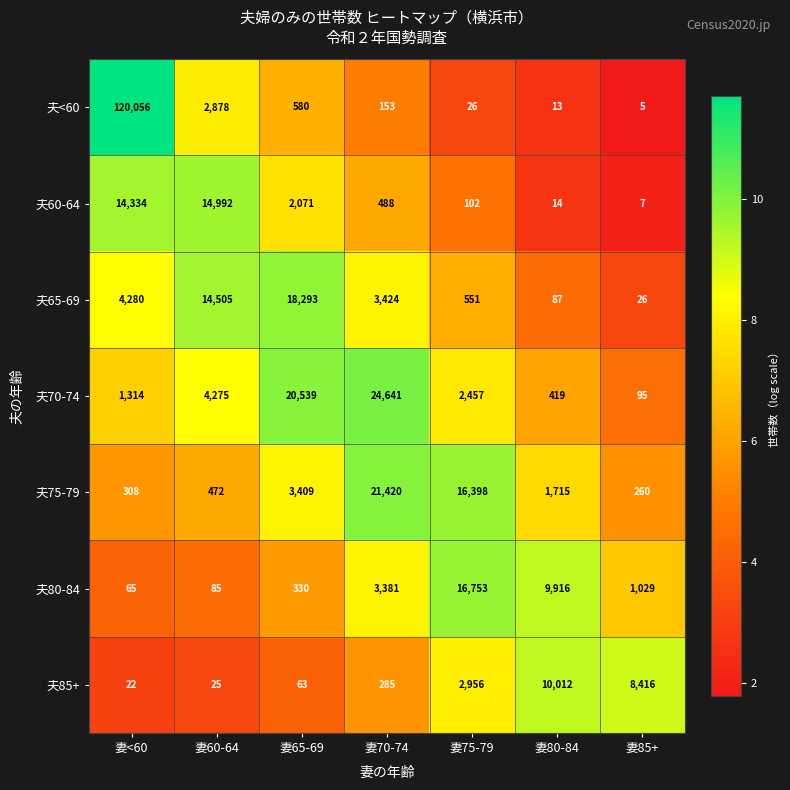

Rank the categories by 夫60-64 value from highest to lowest.

妻60-64, 妻<60, 妻65-69, 妻70-74, 妻75-79, 妻80-84, 妻85+